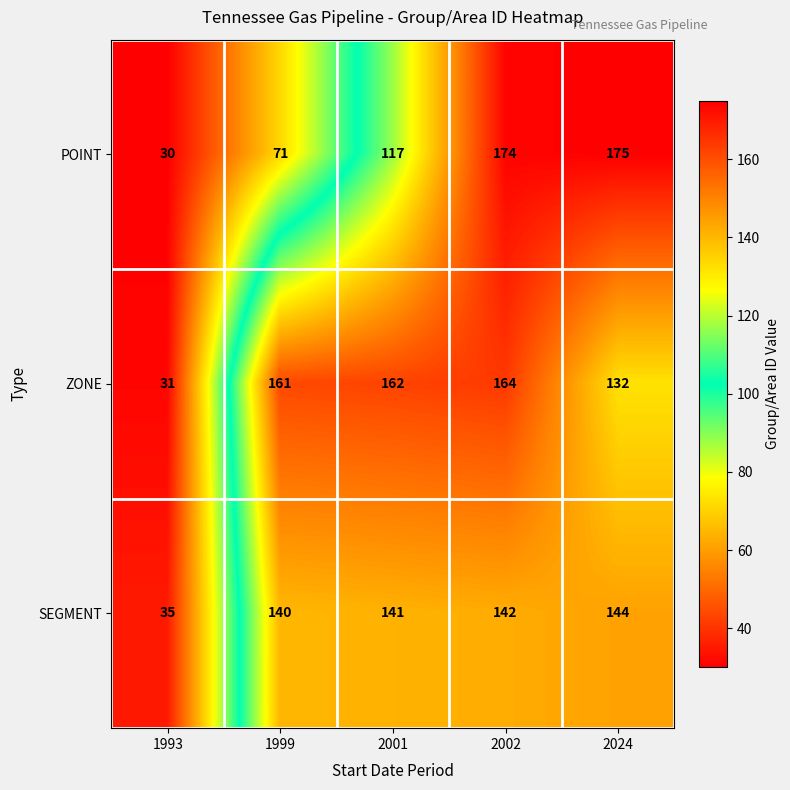

How many series are shown in this chart?

3